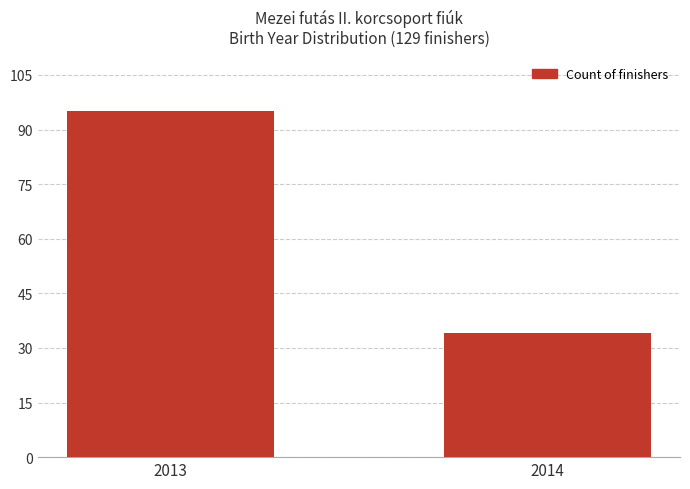

Count the number of data series in this chart.

1